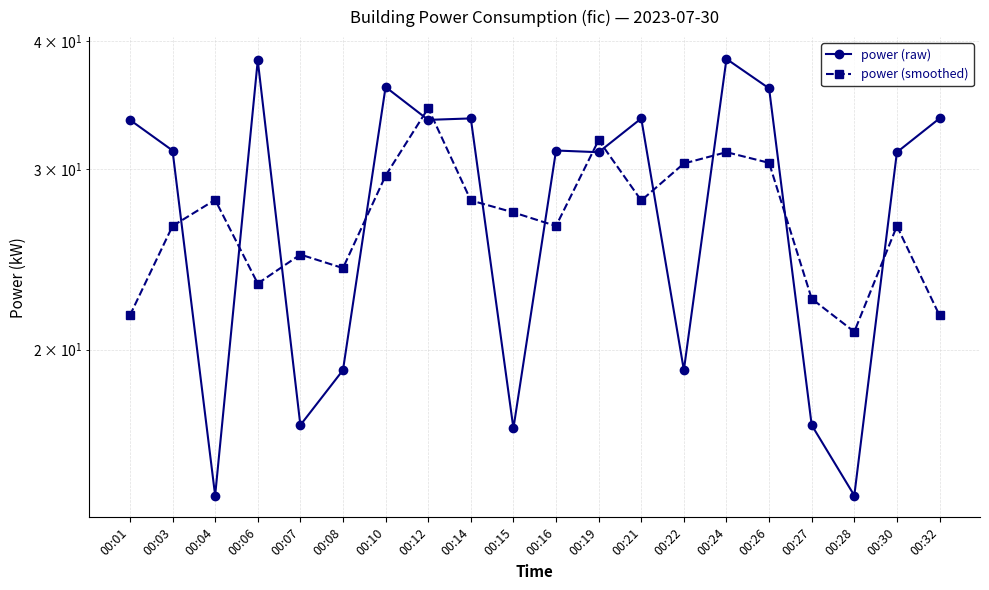

What is the difference between the power (raw) values at 00:24 and 00:06?

0.1